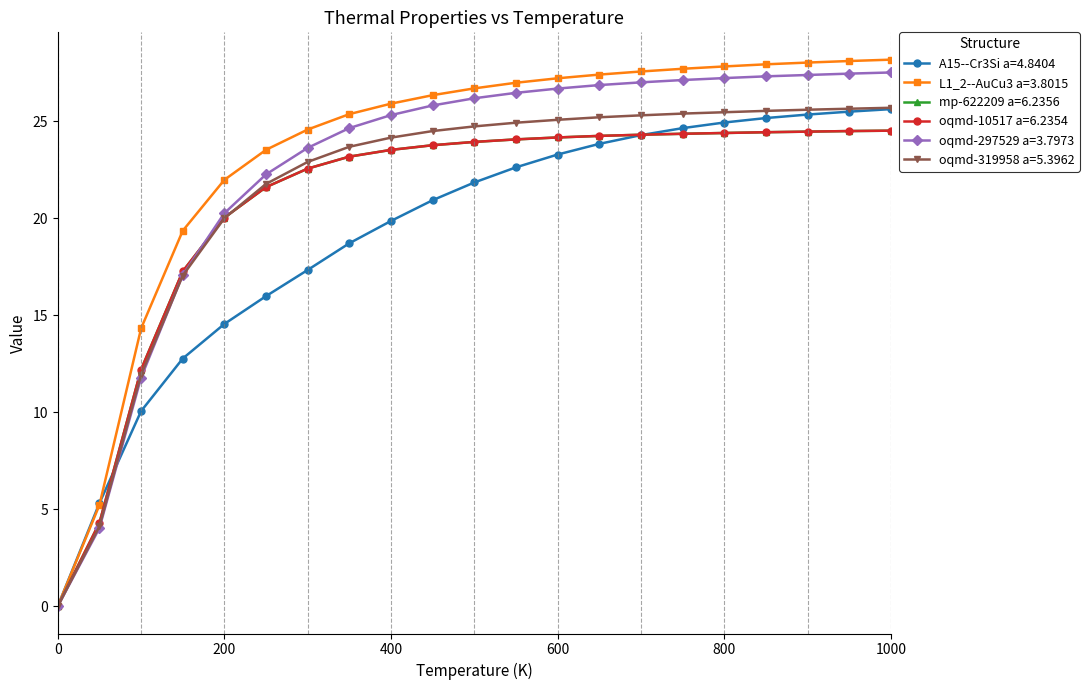

What is the value of the oqmd-297529 a=3.7973 point at the 21st from the left?

27.5